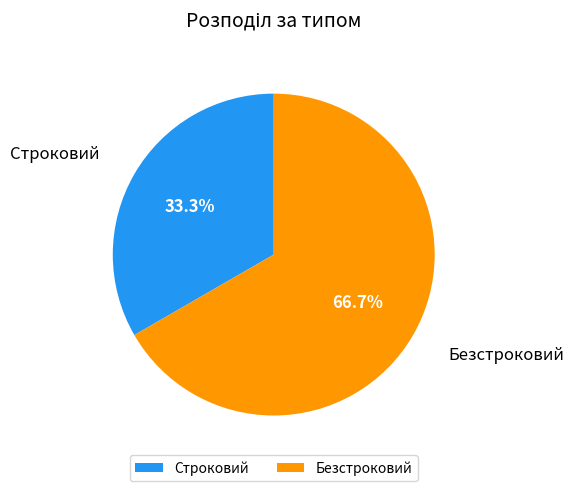

How many segments does this pie chart have?

2